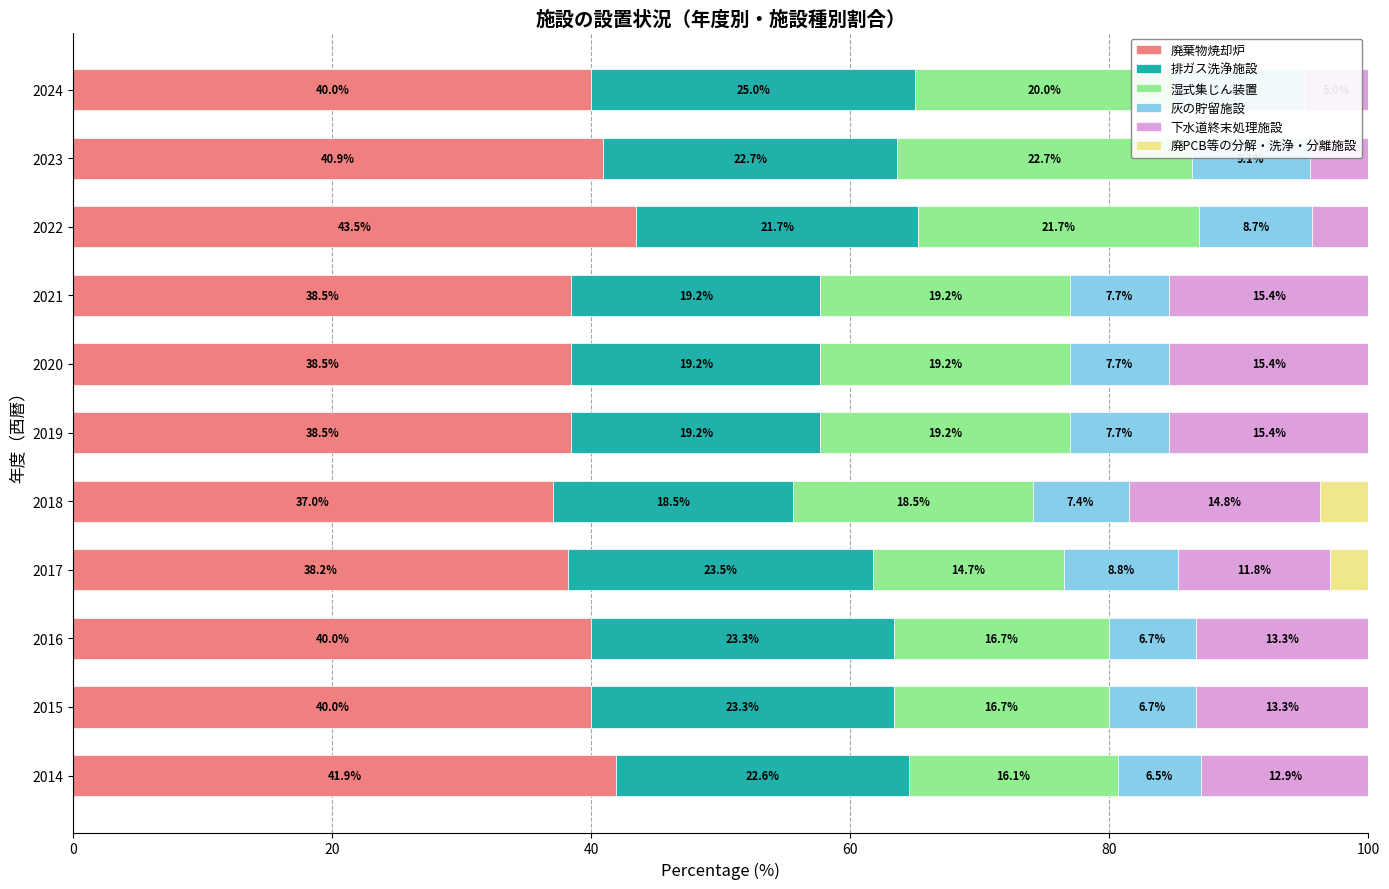

How many values in the 湿式集じん装置 series exceed 19?

6